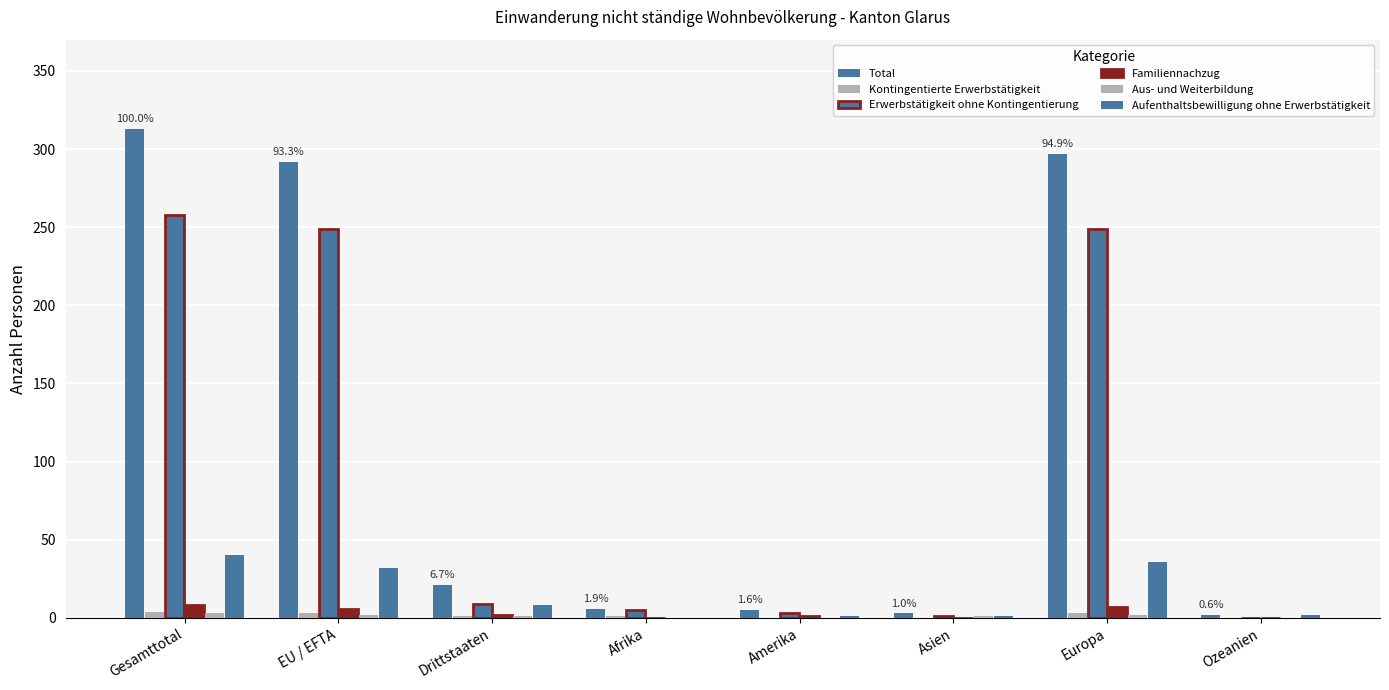

What is the greatest value displayed?

313